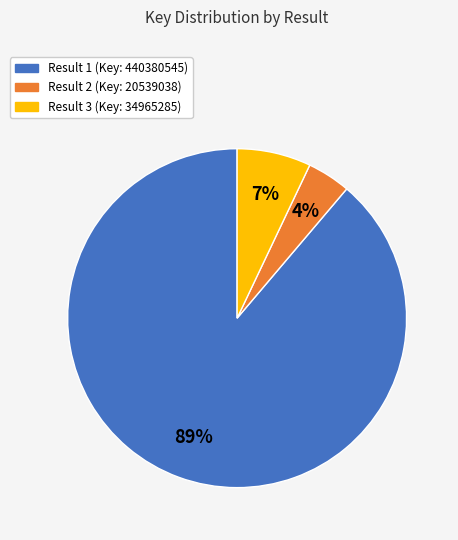

Is there any slice that represents more than half of the pie?

Yes